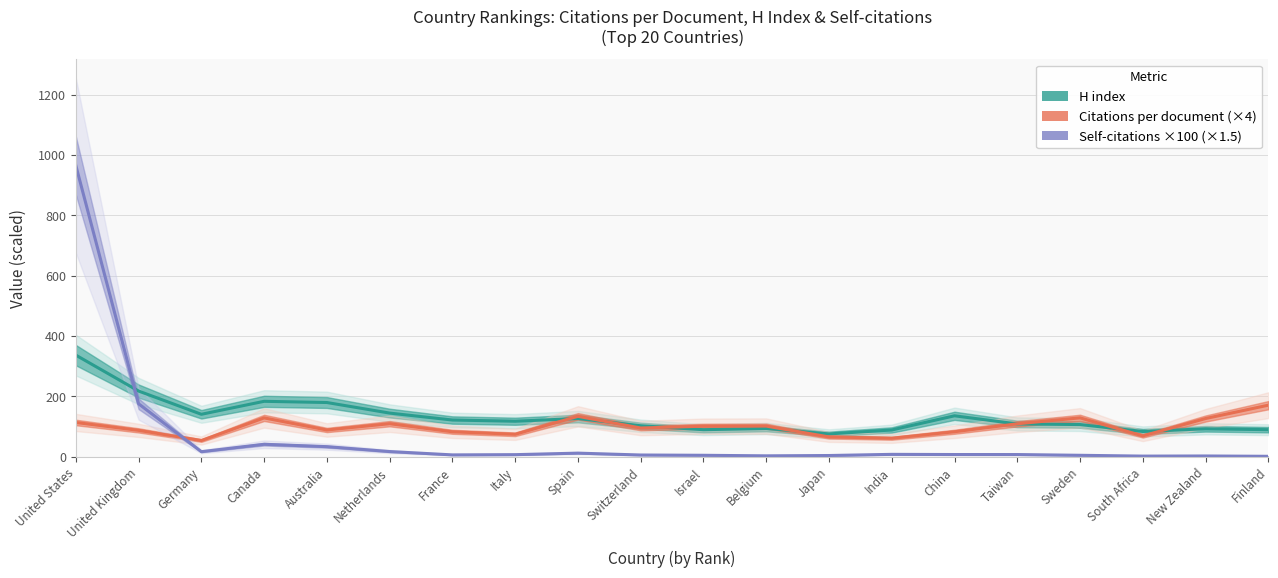

What is the sum of the H index values at Israel and Spain?

217.0